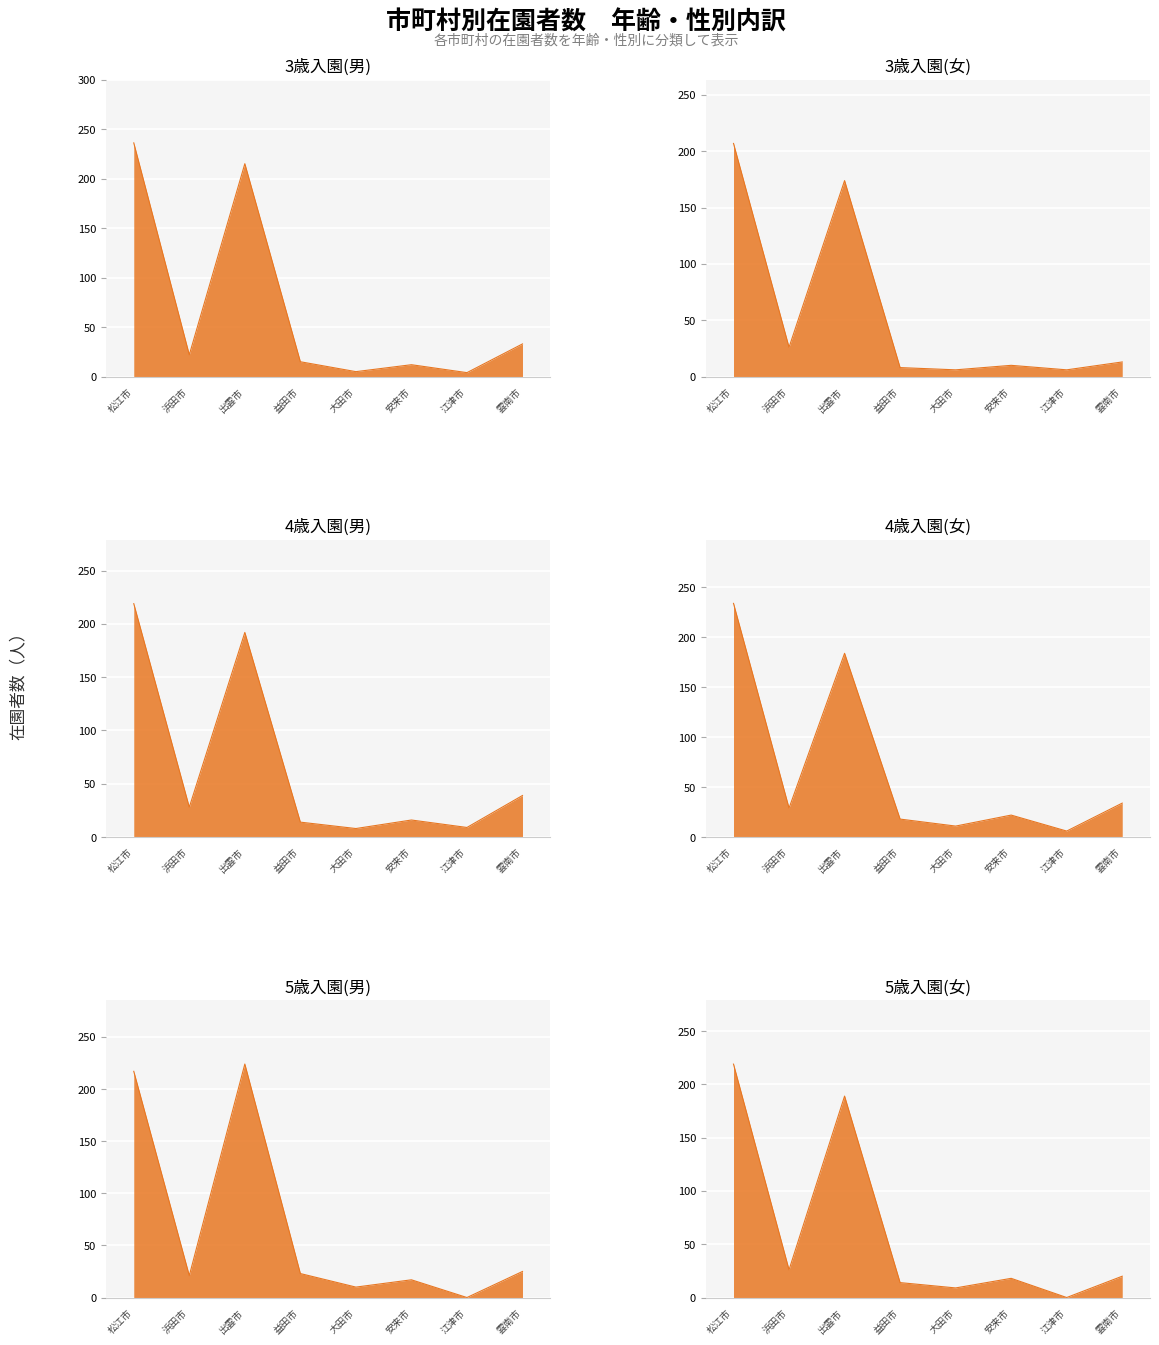

What position from the left is 浜田市?

2